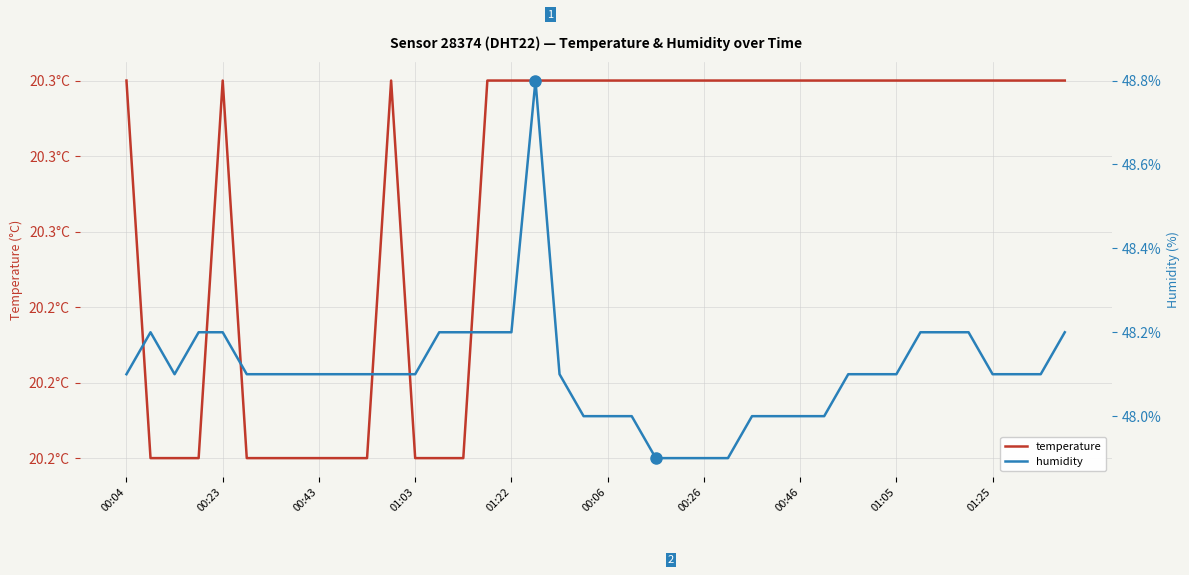

At how many categories does at least one series exceed 27?

40